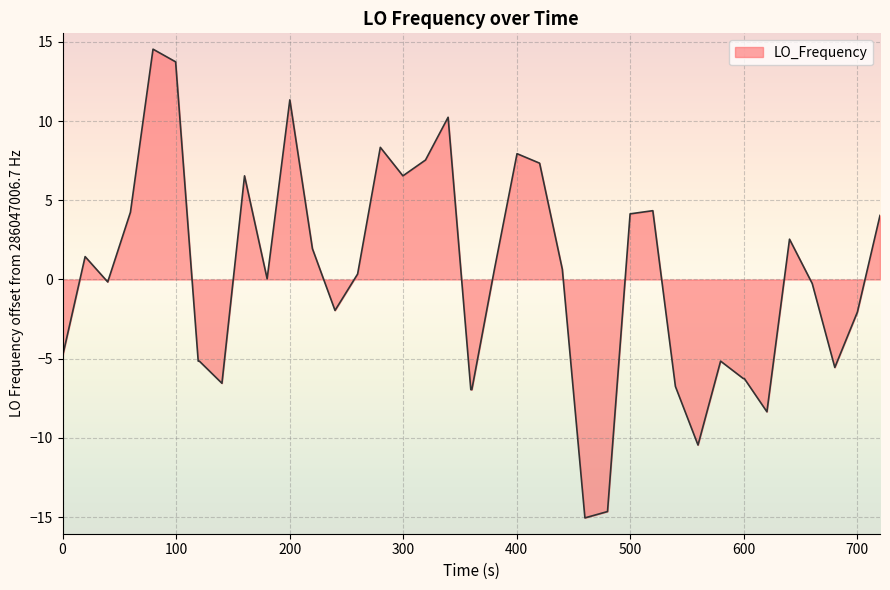

What is the difference between the maximum and minimum values?

29.6